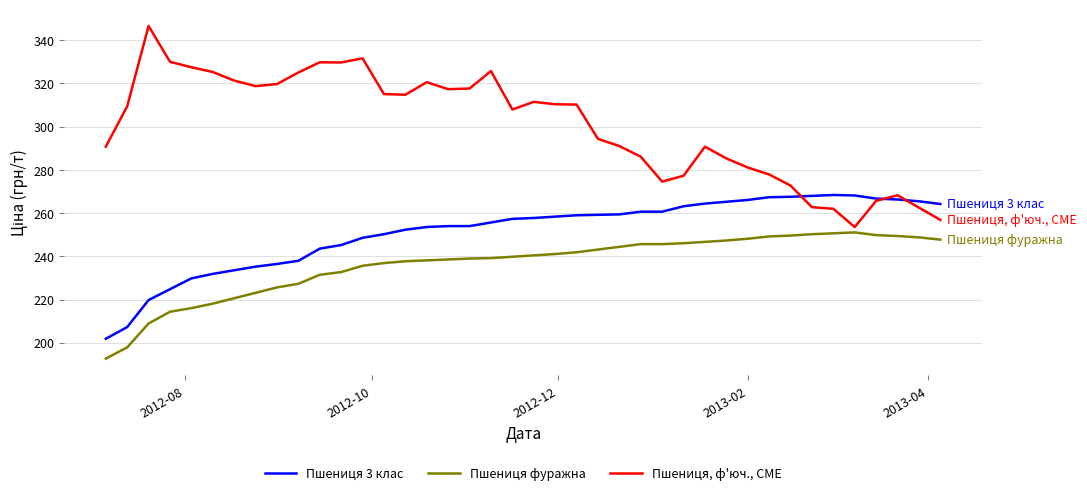

What is the difference between the maximum and minimum values in the Пшениця 3 клас series?

66.5